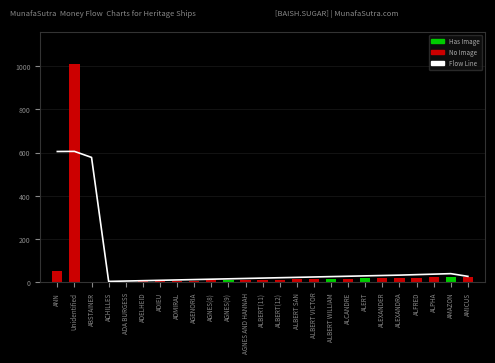

What is the difference between the maximum and minimum values in the ID series?

1008.0